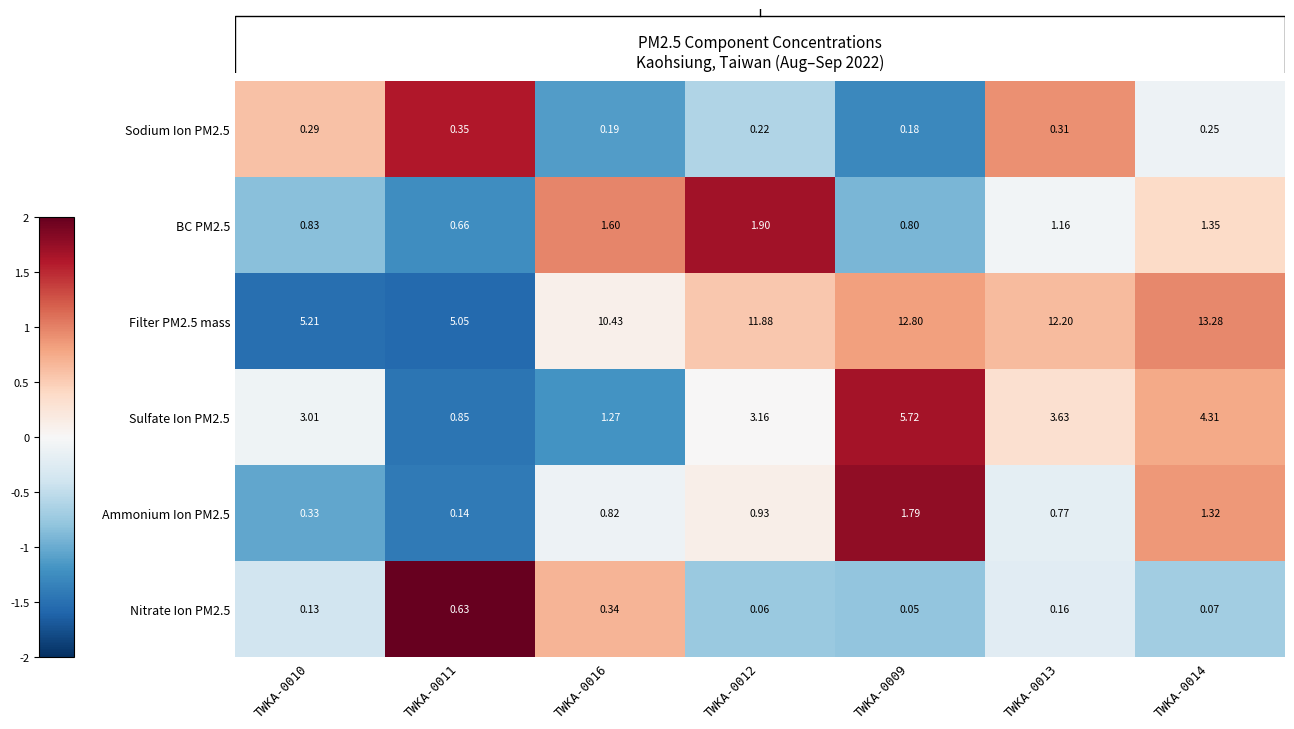

At which label does Sodium Ion PM2.5 reach its peak?

TWKA-0011